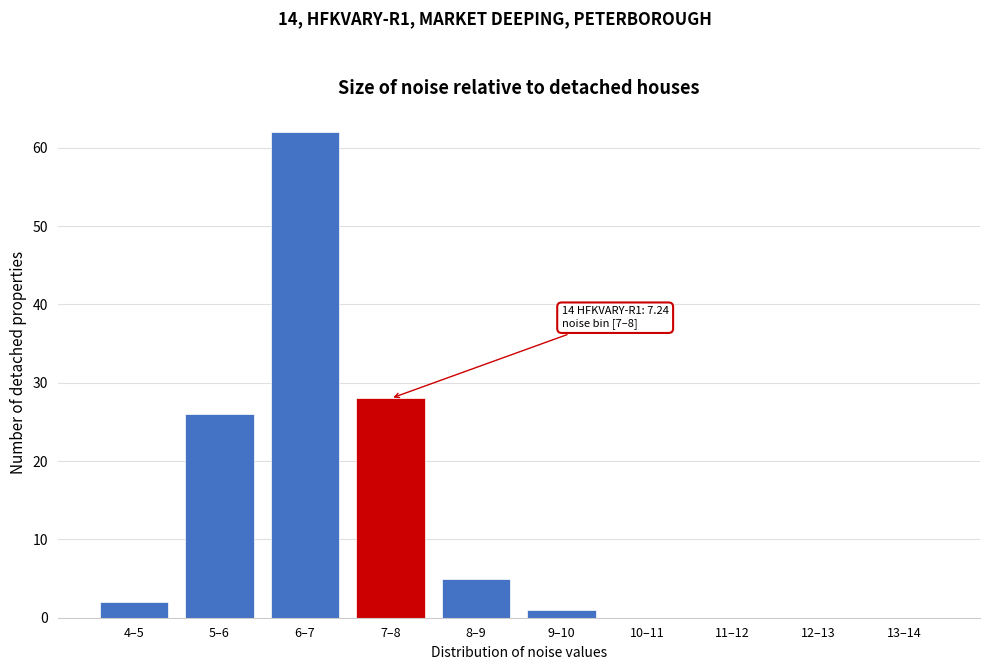

Reading left to right, transcribe all the data shown in this chart.

4–5=2	5–6=26	6–7=62	7–8=28	8–9=5	9–10=1	10–11=0	11–12=0	12–13=0	13–14=0